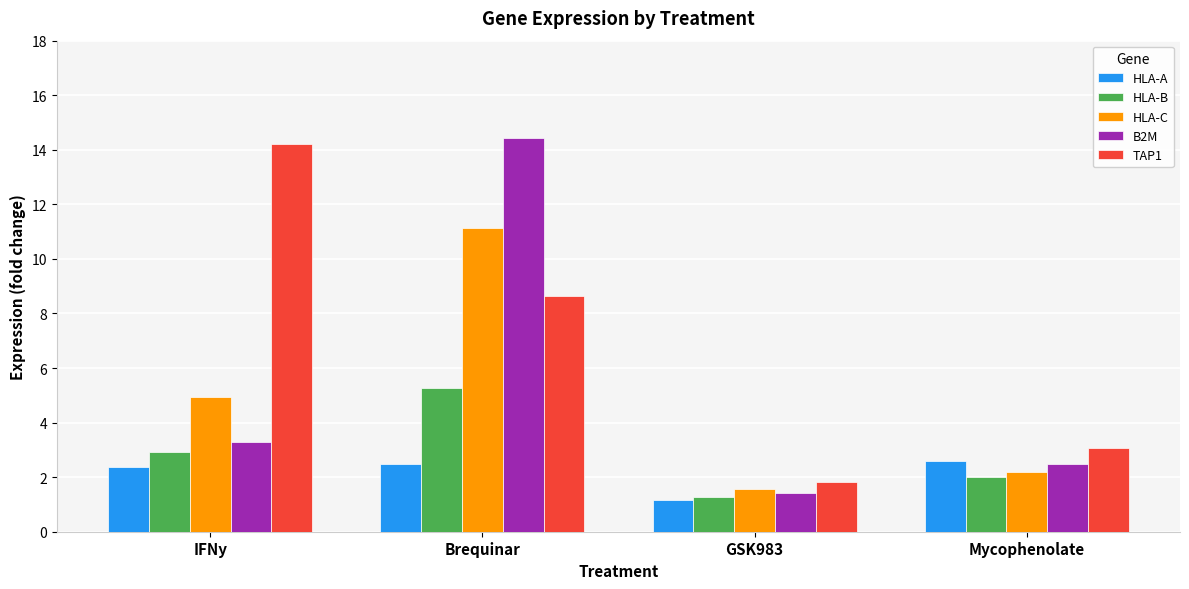

What is the approximate value of HLA-B at GSK983?

1.3